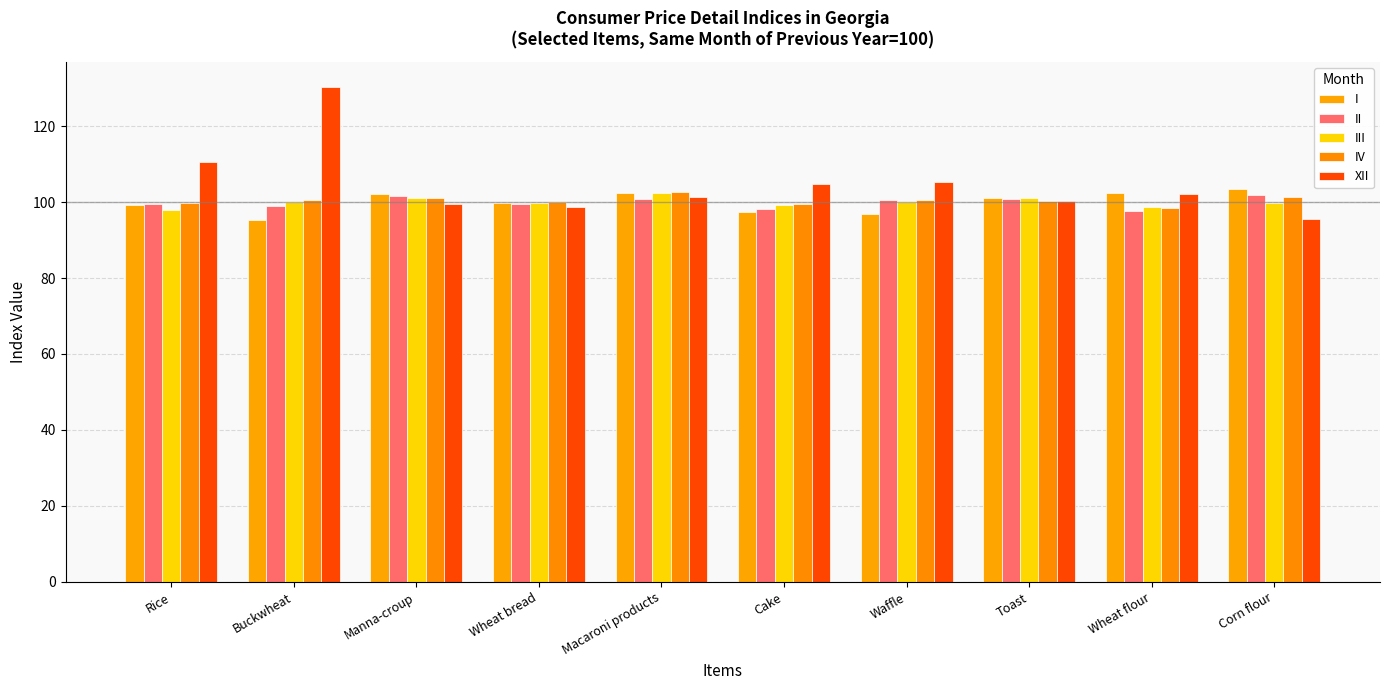

The value of XII at Cake is 104.8. True or false?

True